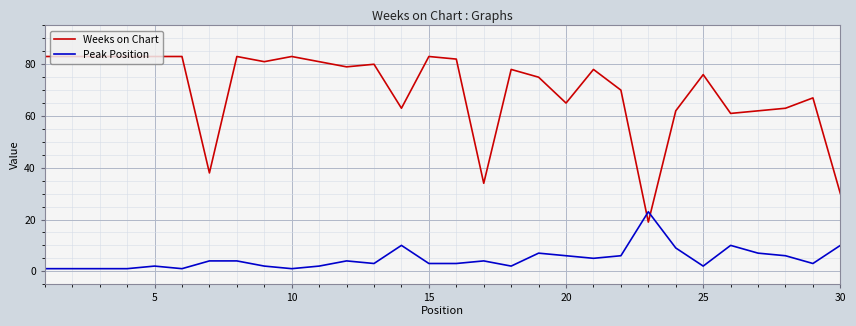

Which series has the widest spread of values?

Weeks on Chart